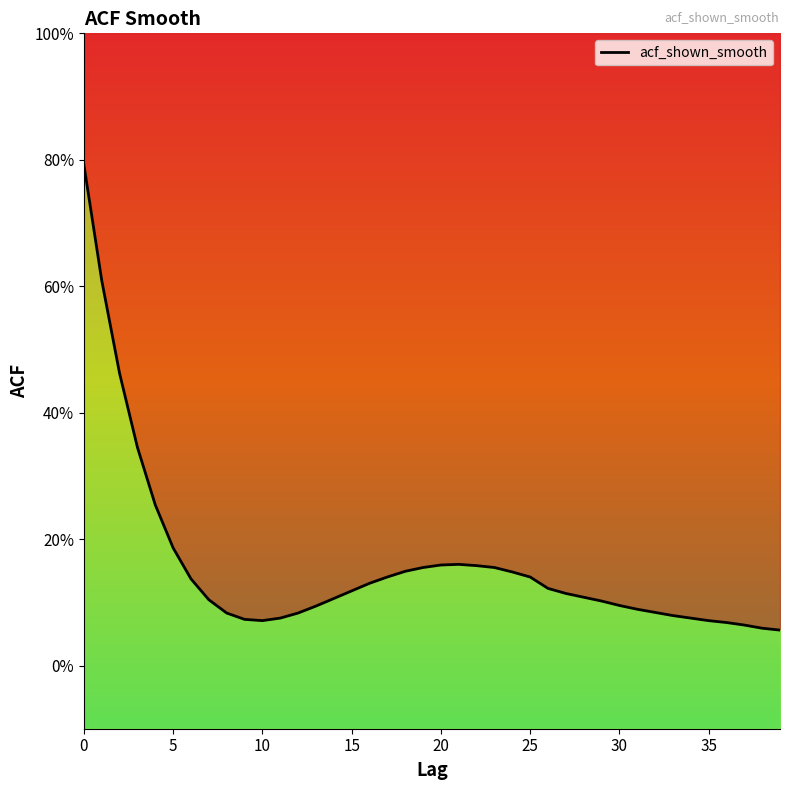

What is the label of the 28th point from the right?

12